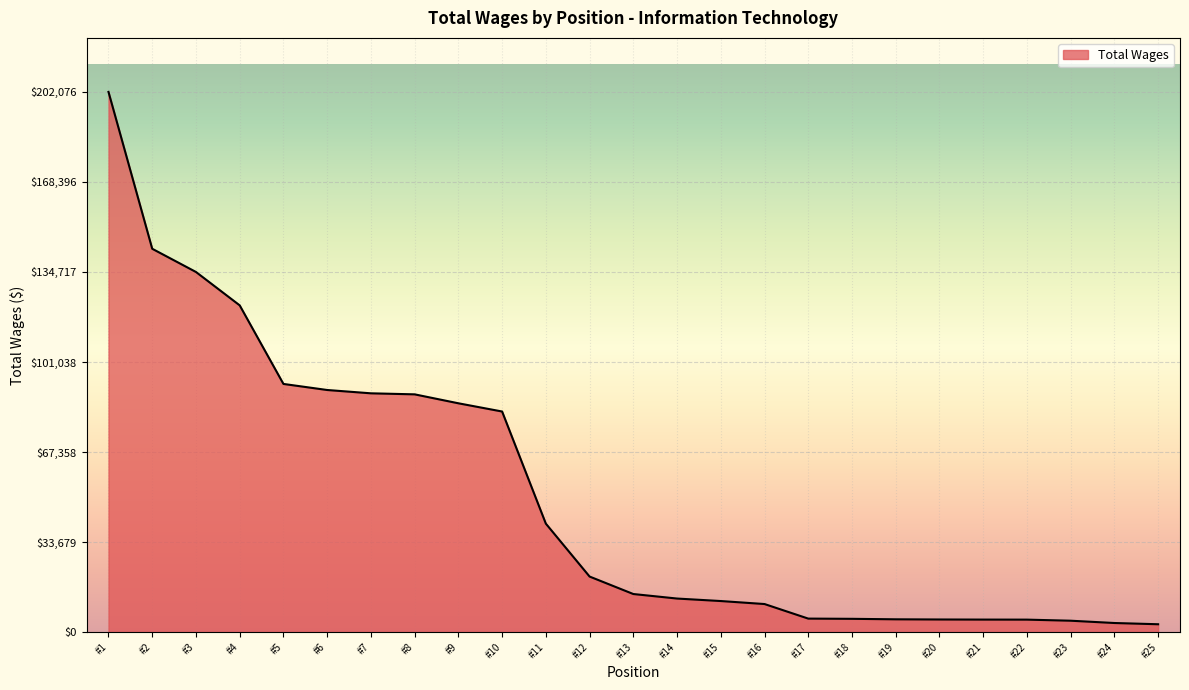

Where is the data nearest to the value 102501?

#5